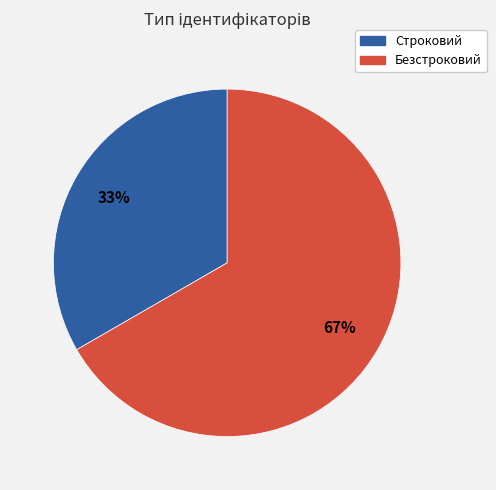

Is the sum of Строковий and Безстроковий greater than half?

Yes